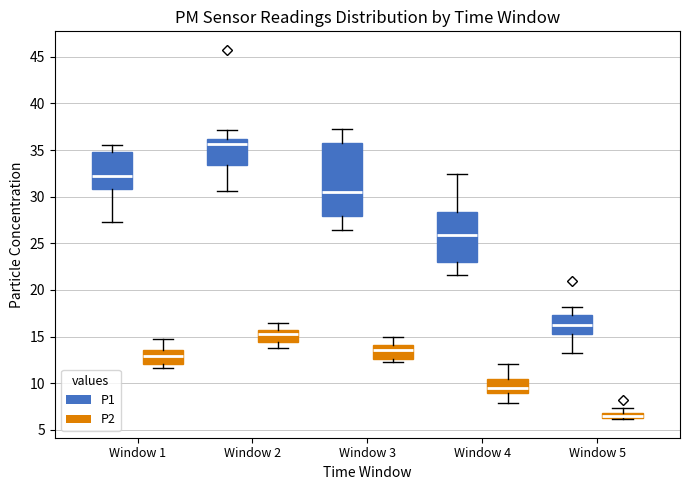

Which box's median line is the lowest?

Window 5 (P2)